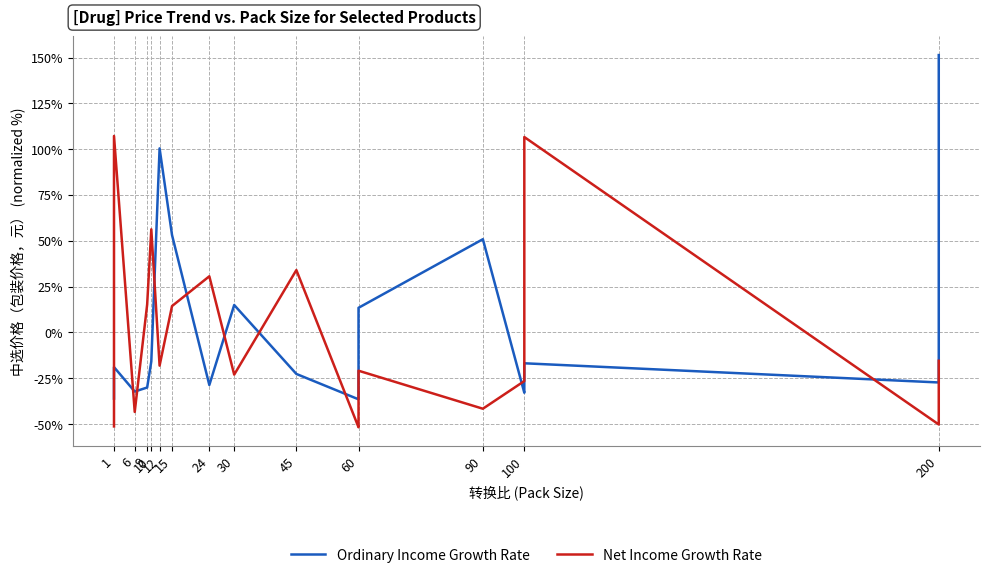

What is the difference between the second highest and minimum values in the Ordinary Income Growth Rate series?

136.9